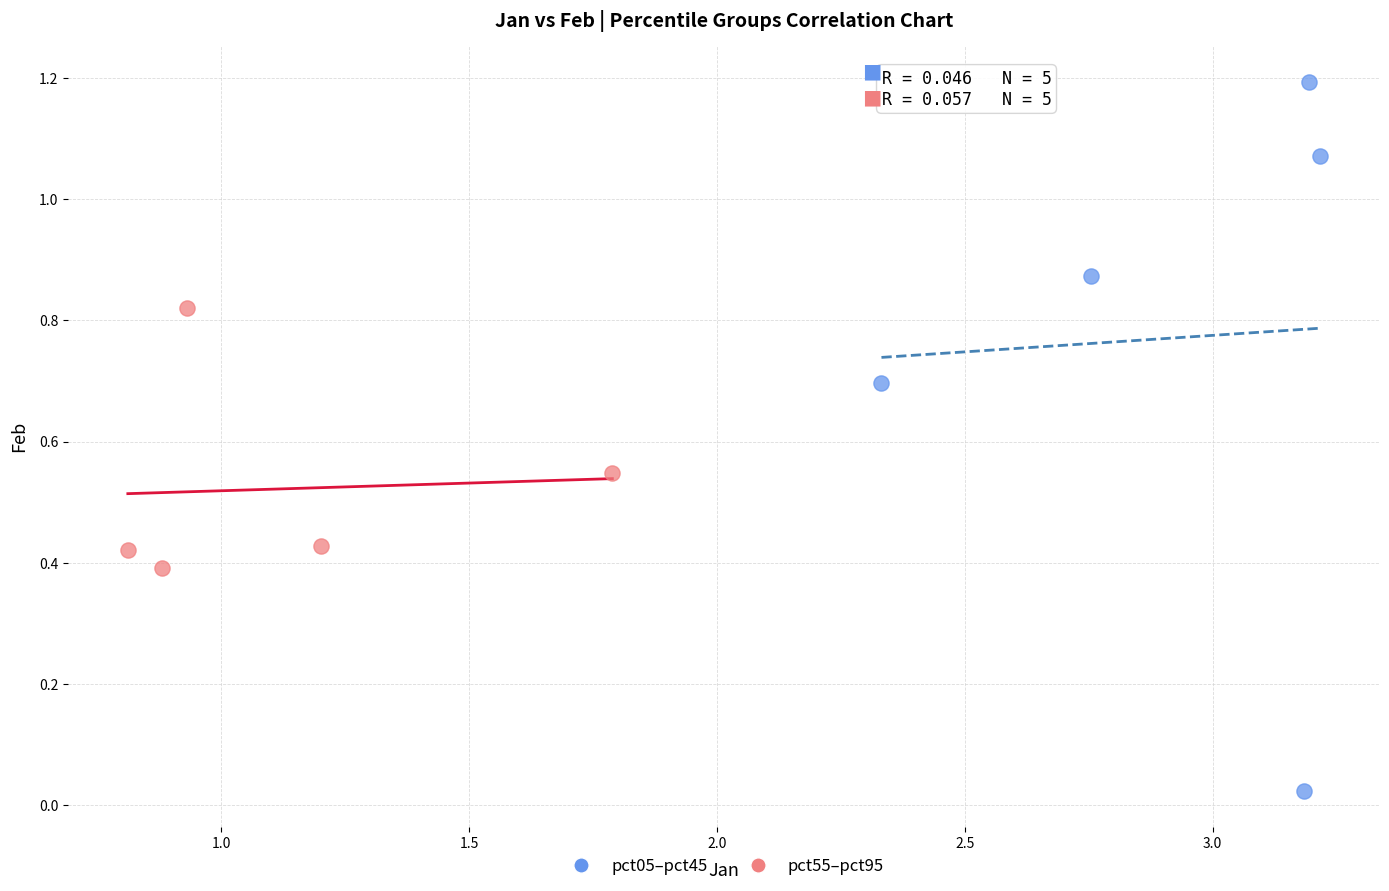

Which series contains the lowest Y value?

pct05–pct45